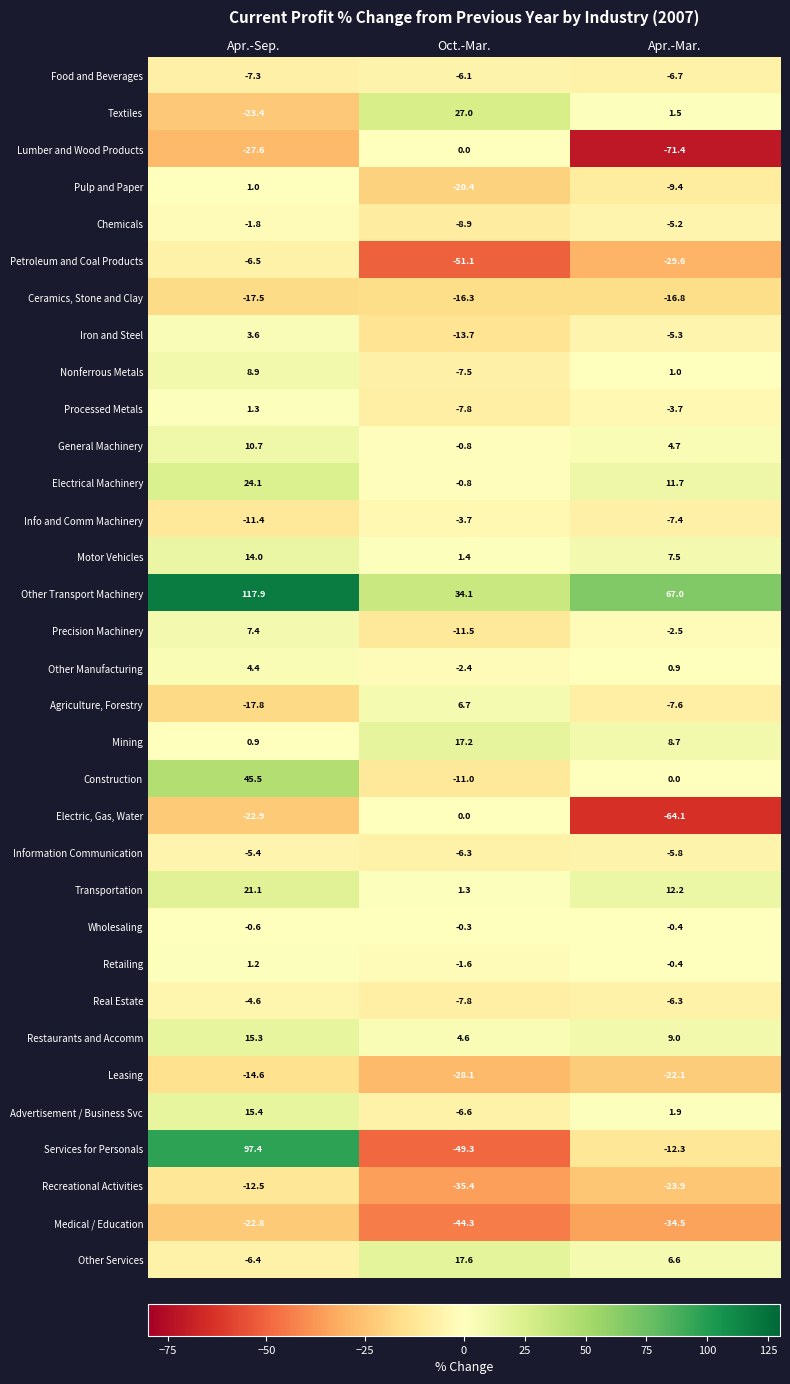

The value of Recreational Activities at Oct.-Mar. is -35.4. True or false?

True